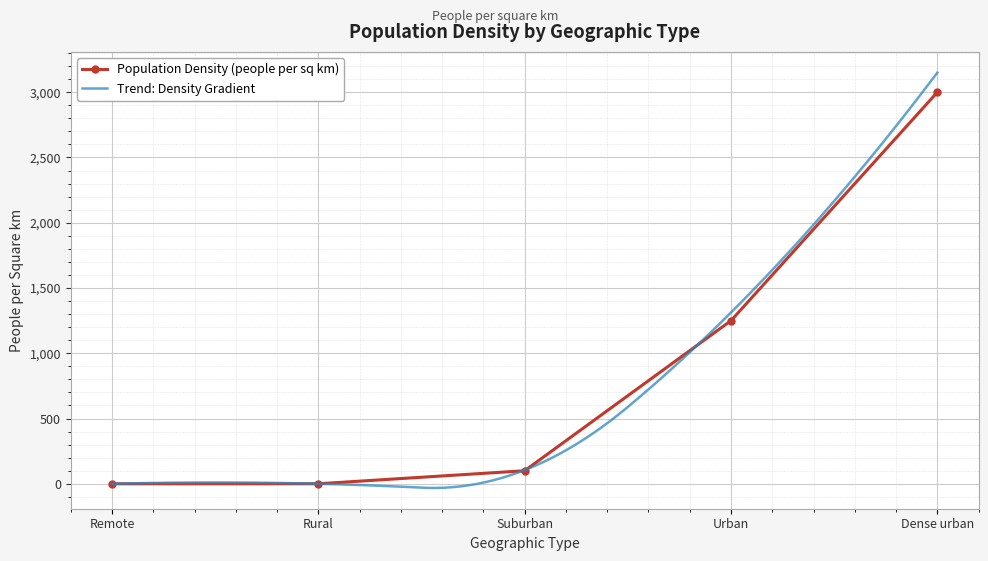

What is the difference between the values at Urban and Dense urban?

1750.0